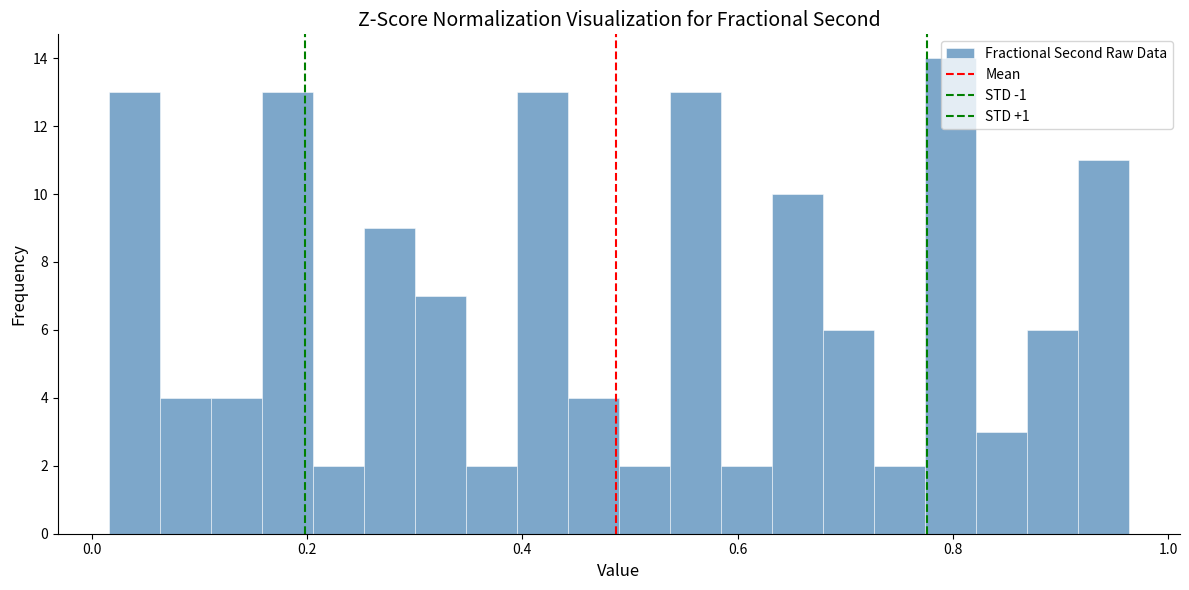

Read against the x-axis, roughly where is the centre of the tallest bar?

0.80